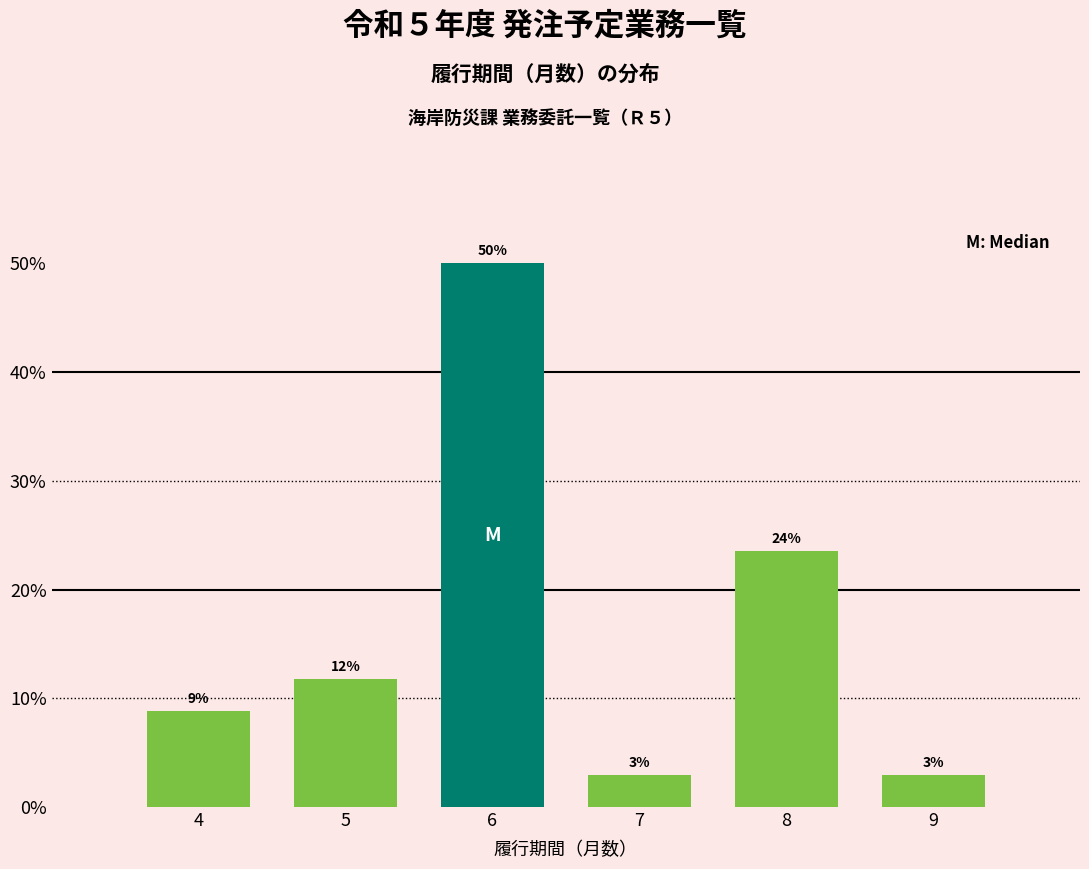

Does the chart contain any negative values?

No